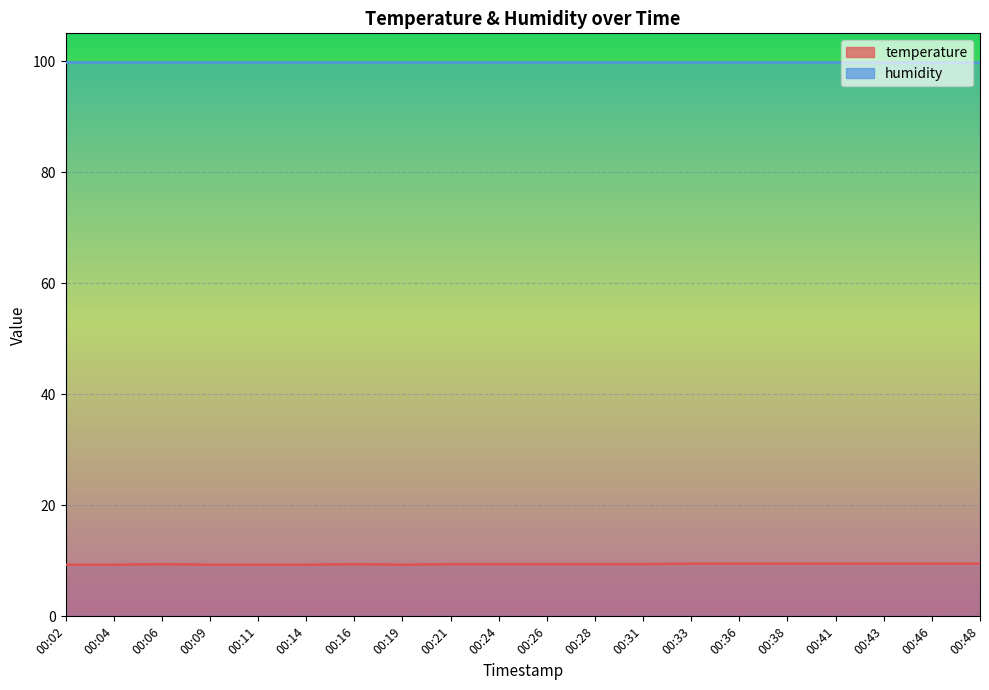

Approximately how many times larger is the value at 00:43 compared to 00:04?

1.0